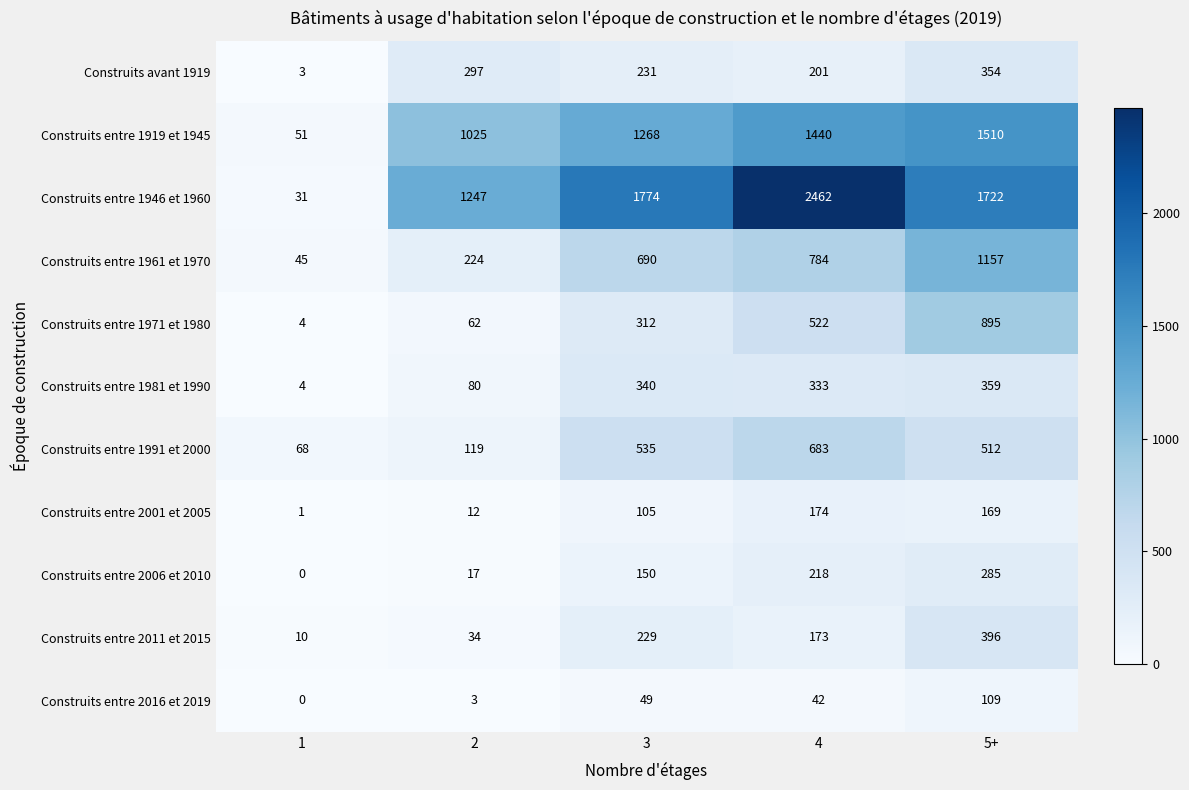

Which category has the lowest value across all series?

1